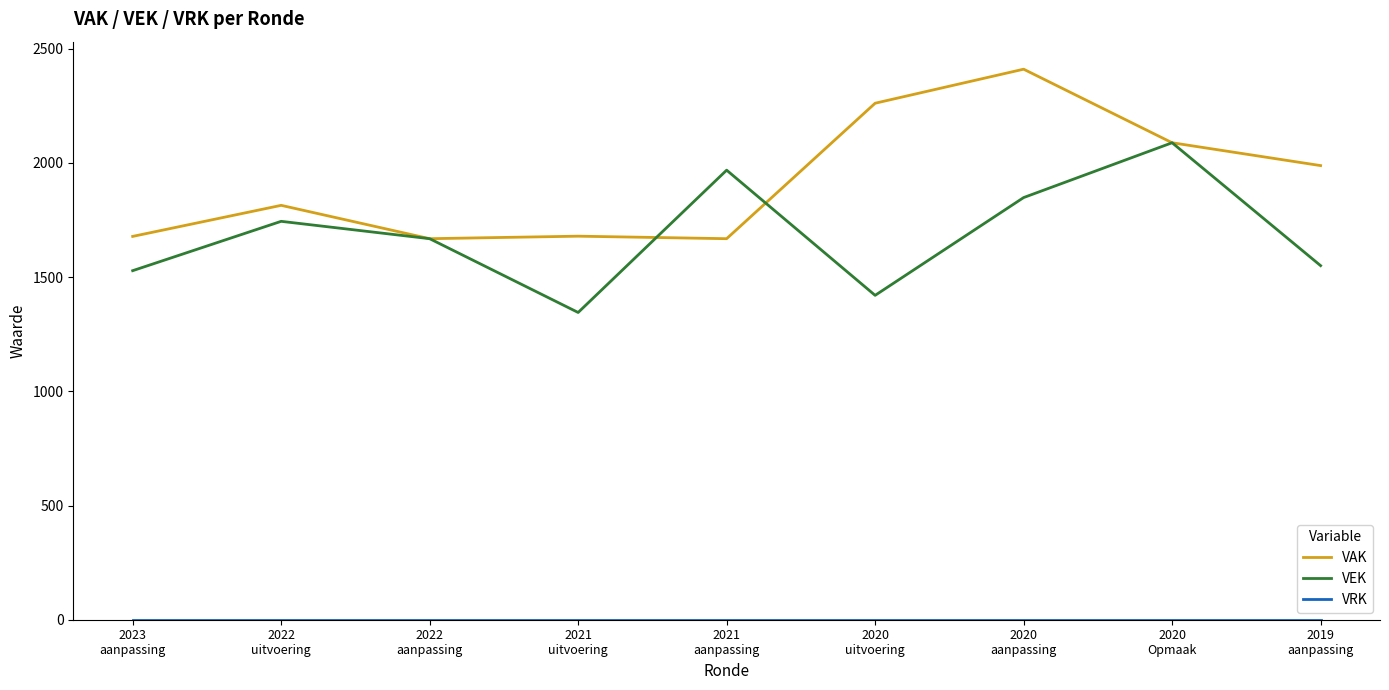

Which series changed the most between 2022
aanpassing and 2020
aanpassing?

VAK